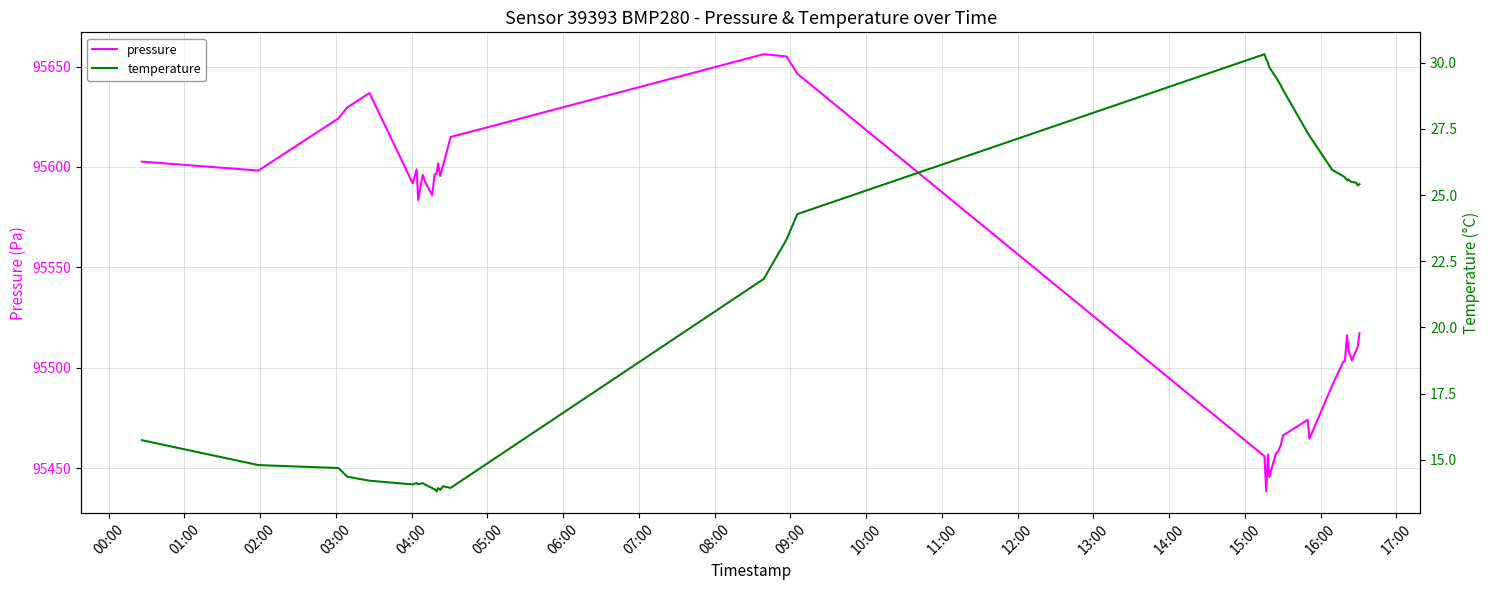

What is the maximum value for pressure?

95656.1